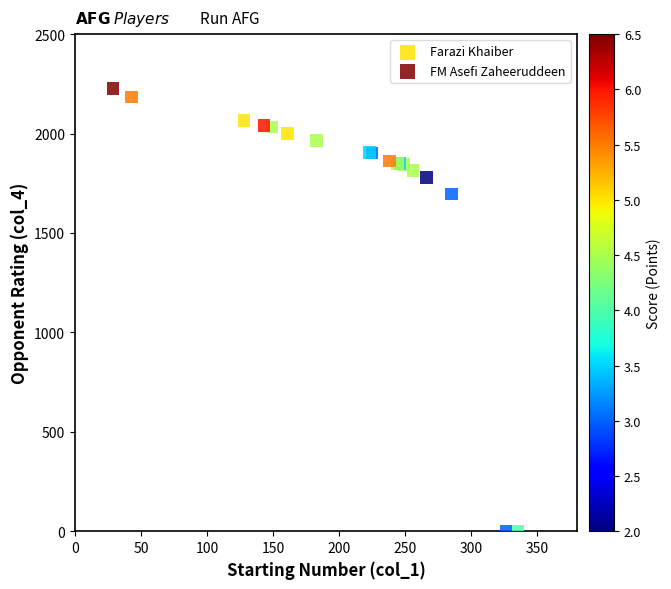

What are all the series names shown in the legend?

Farazi Khaiber, FM Asefi Zaheeruddeen